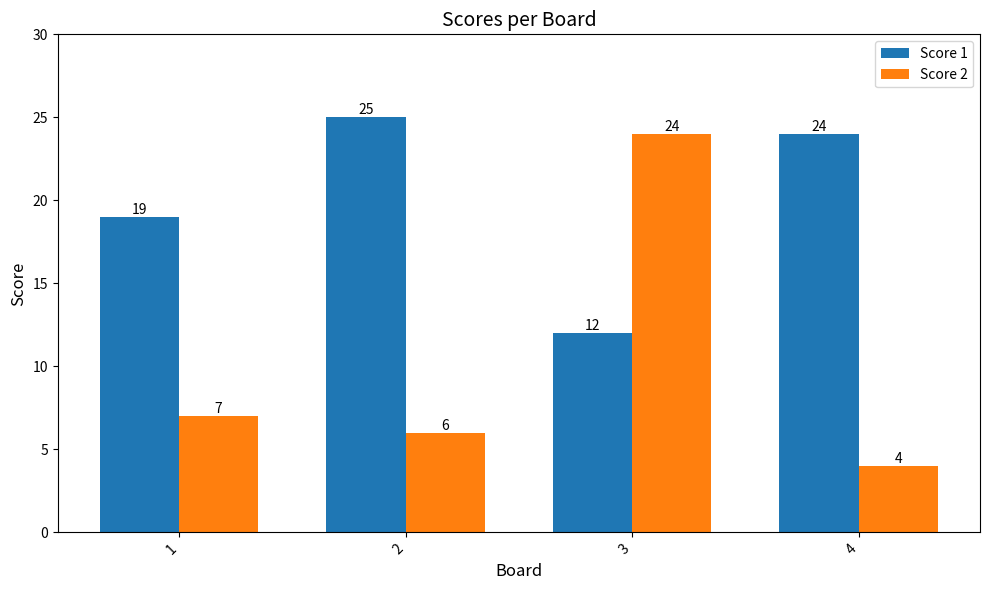

What is the difference between the highest and lowest values at 4?

20